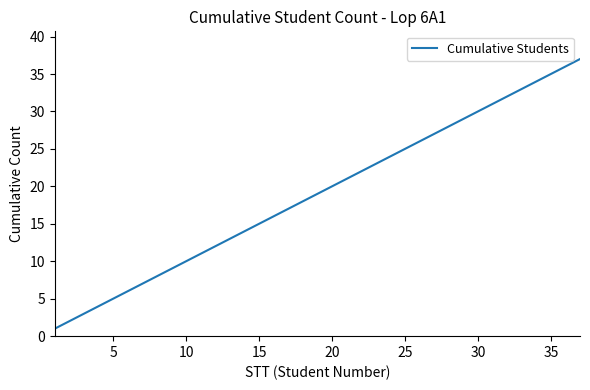

What is the maximum value shown in the chart?

37